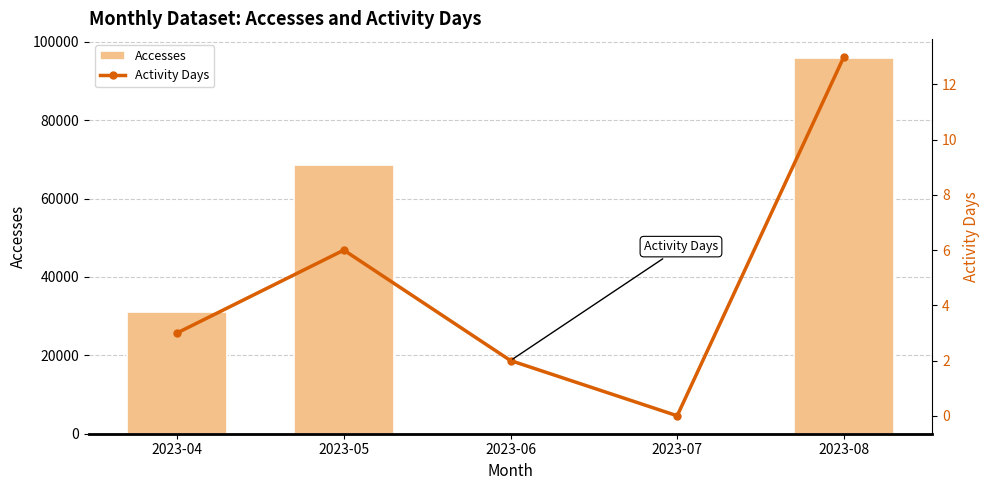

Rank the series by their average value, from highest to lowest.

Accesses, Activity Days